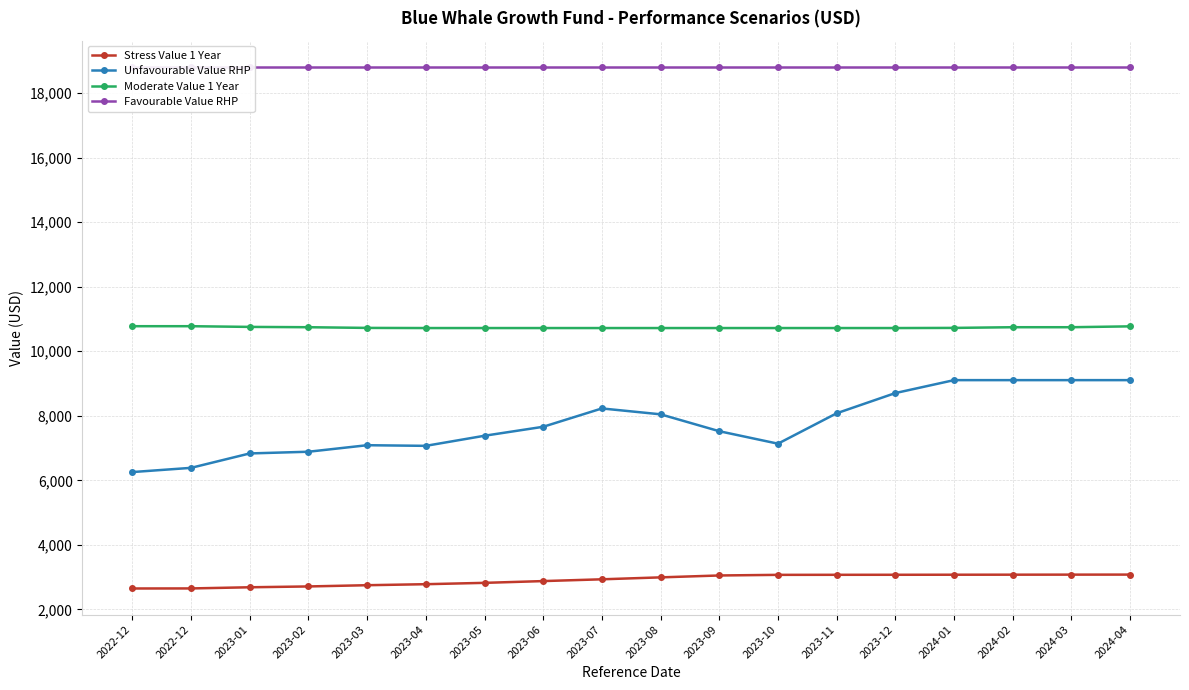

List the labels in order of Stress Value 1 Year value, largest first.

2024-04, 2024-03, 2024-02, 2024-01, 2023-12, 2023-11, 2023-10, 2023-09, 2023-08, 2023-07, 2023-06, 2023-05, 2023-04, 2023-03, 2023-02, 2023-01, 2022-12, 2022-12